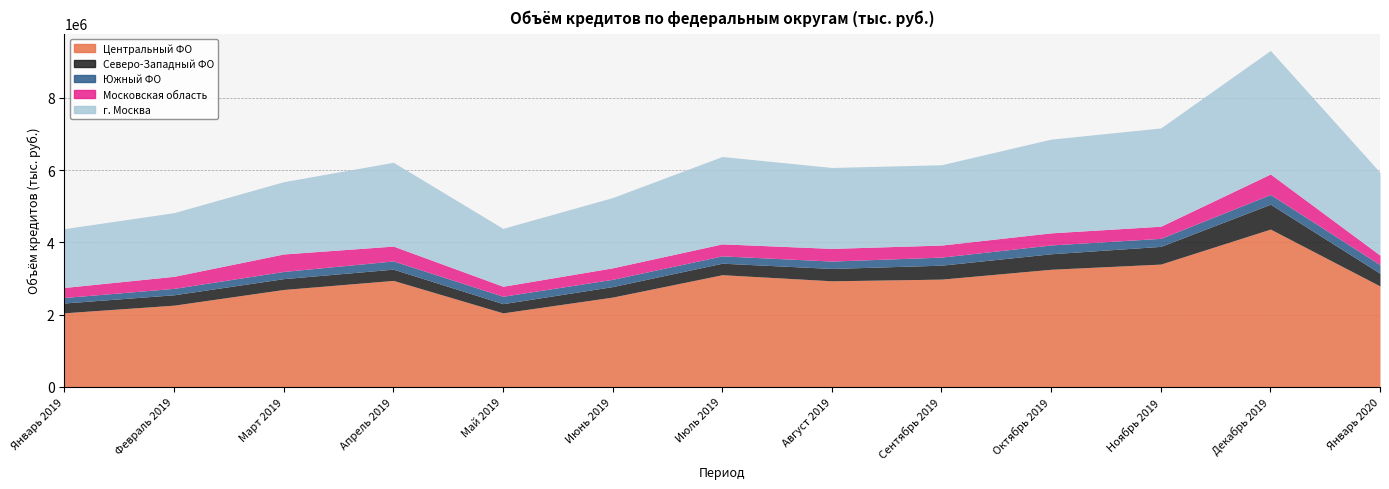

At which label is Московская область closest to 415669?

Апрель 2019